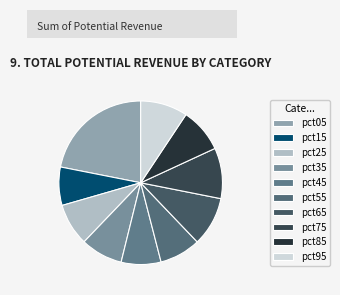

What is the largest slice in the pie chart?

pct05